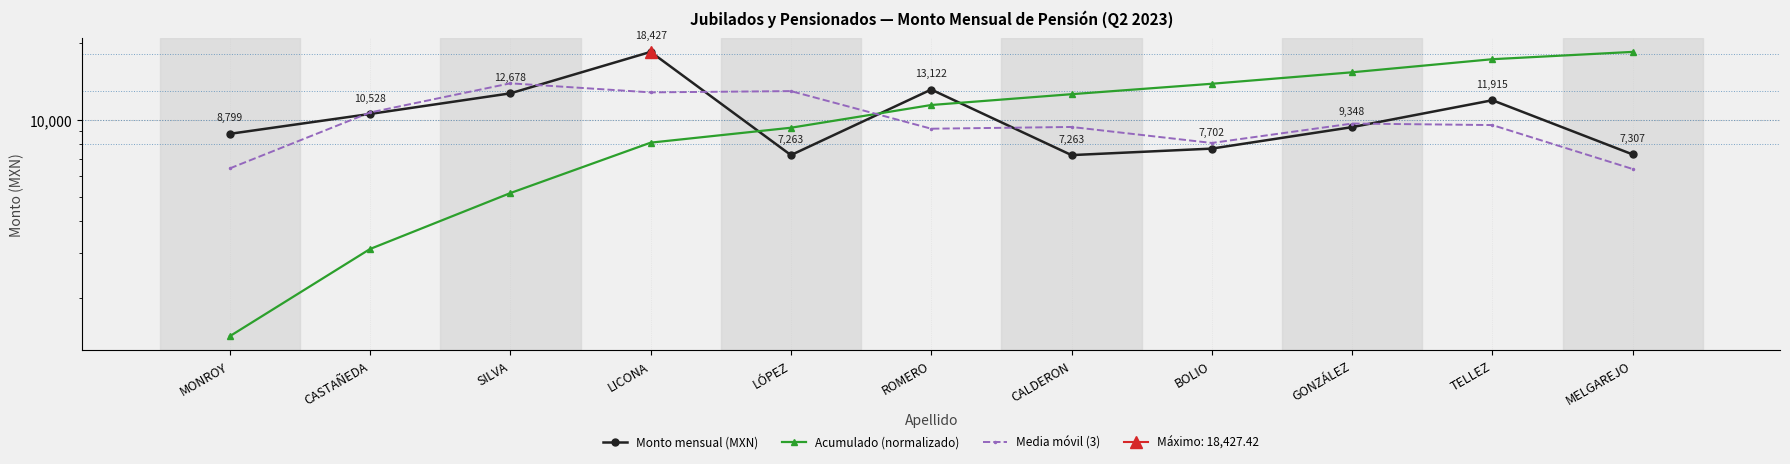

How many lines are shown in the chart?

3